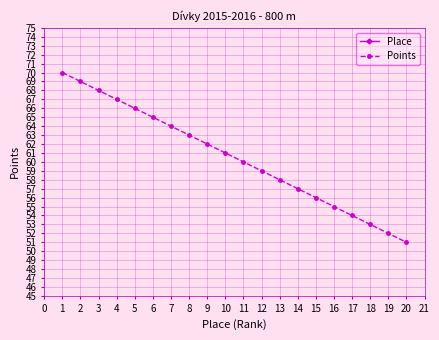

What is the highest value of the Points series?

70